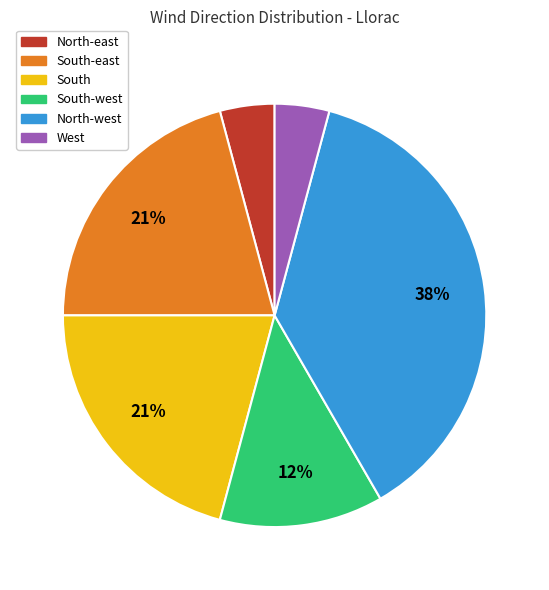

Approximately how many times larger is the value at South-west compared to North-west?

0.3